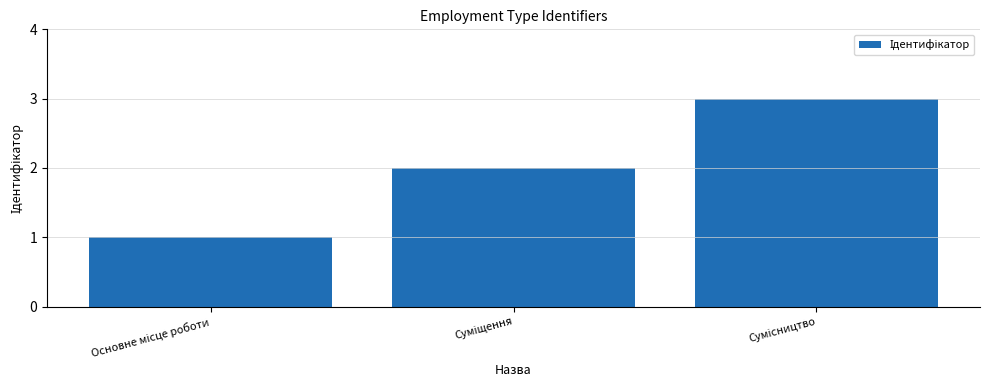

What is the sum of all values?

6